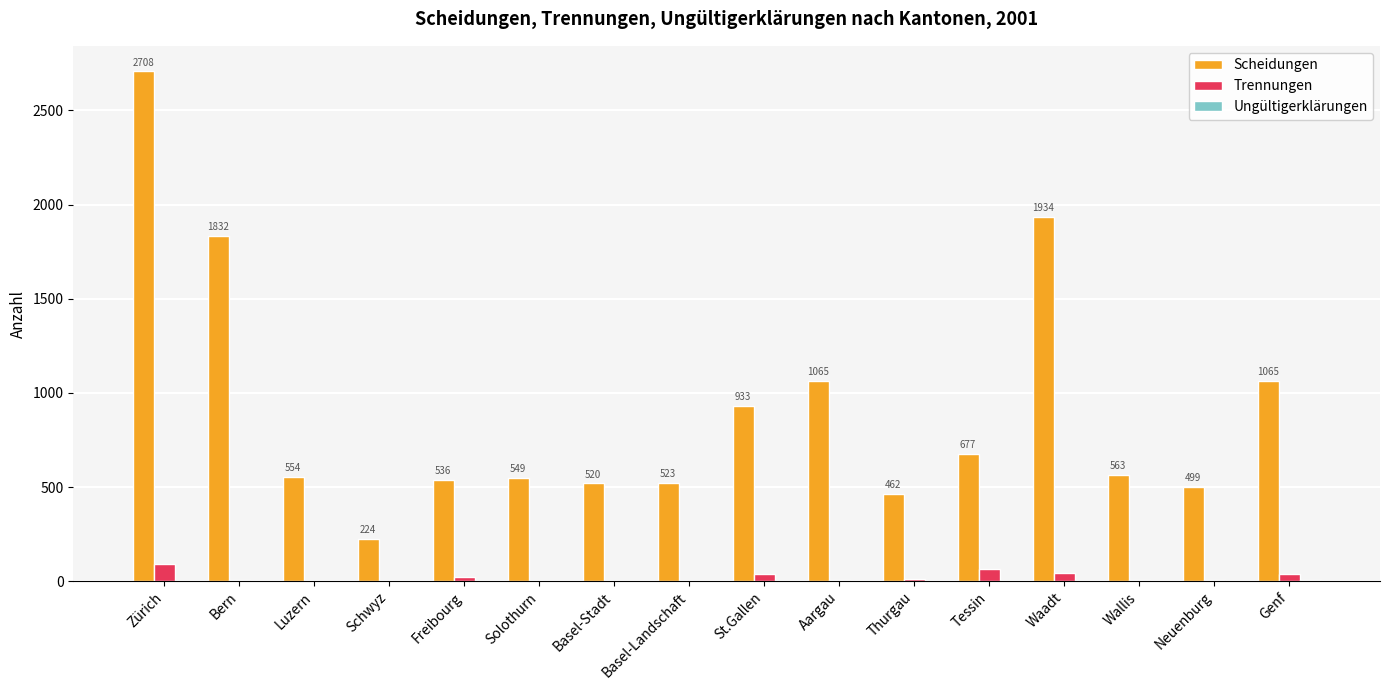

Is the value of Scheidungen at St.Gallen greater than the value of Trennungen at Luzern?

Yes